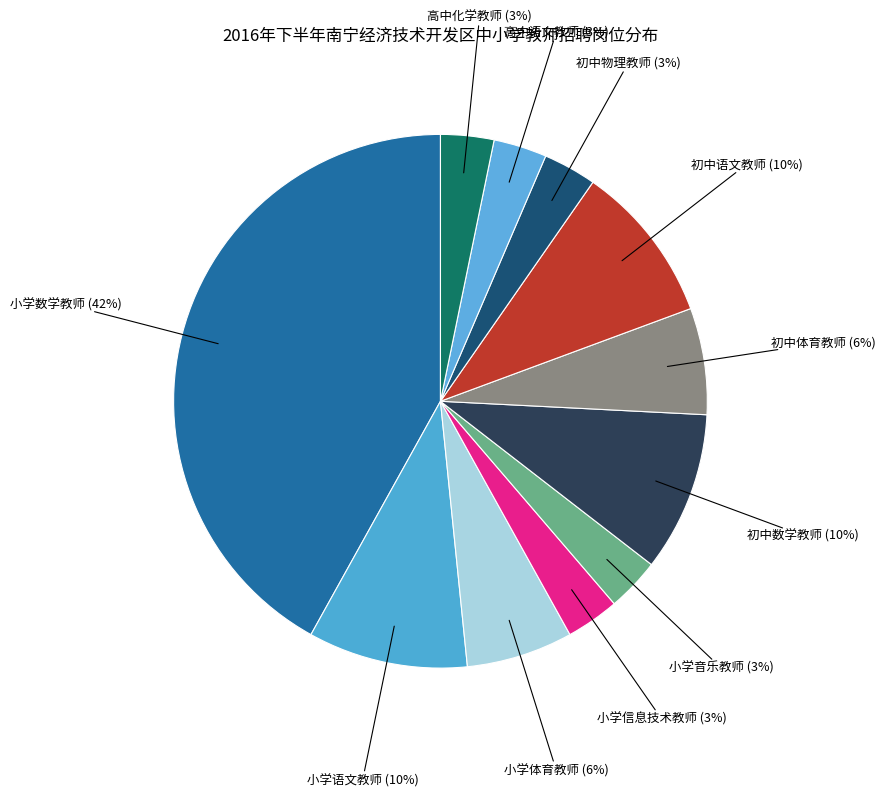

To the nearest percent, what is the average slice percentage?

9%